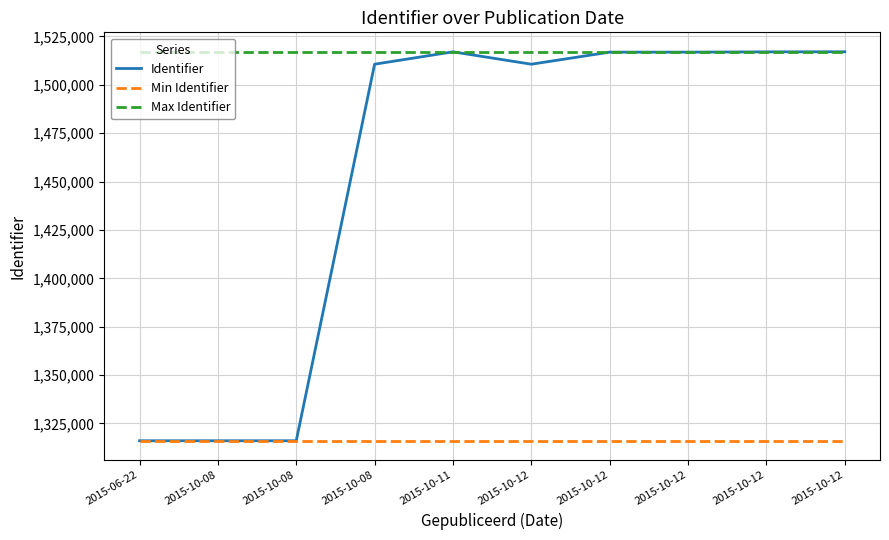

Reading left to right, extract all data points from this chart.

Identifier: 2015-06-22=1316084	2015-10-08=1316078	2015-10-08=1316081	2015-10-08=1510590	2015-10-11=1516982	2015-10-12=1510589	2015-10-12=1516818	2015-10-12=1516819	2015-10-12=1516968	2015-10-12=1517008
Min Identifier: 2015-06-22=1316078	2015-10-08=1316078	2015-10-08=1316078	2015-10-08=1316078	2015-10-11=1316078	2015-10-12=1316078	2015-10-12=1316078	2015-10-12=1316078	2015-10-12=1316078	2015-10-12=1316078
Max Identifier: 2015-06-22=1517008	2015-10-08=1517008	2015-10-08=1517008	2015-10-08=1517008	2015-10-11=1517008	2015-10-12=1517008	2015-10-12=1517008	2015-10-12=1517008	2015-10-12=1517008	2015-10-12=1517008